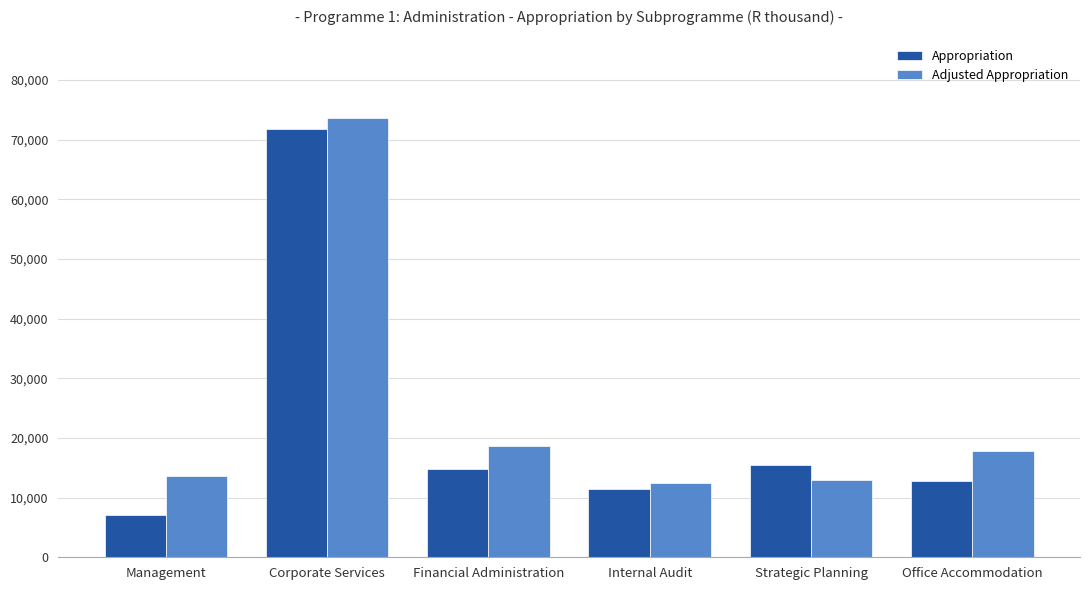

Is it true that Appropriation equals 5213 at Office Accommodation?

False